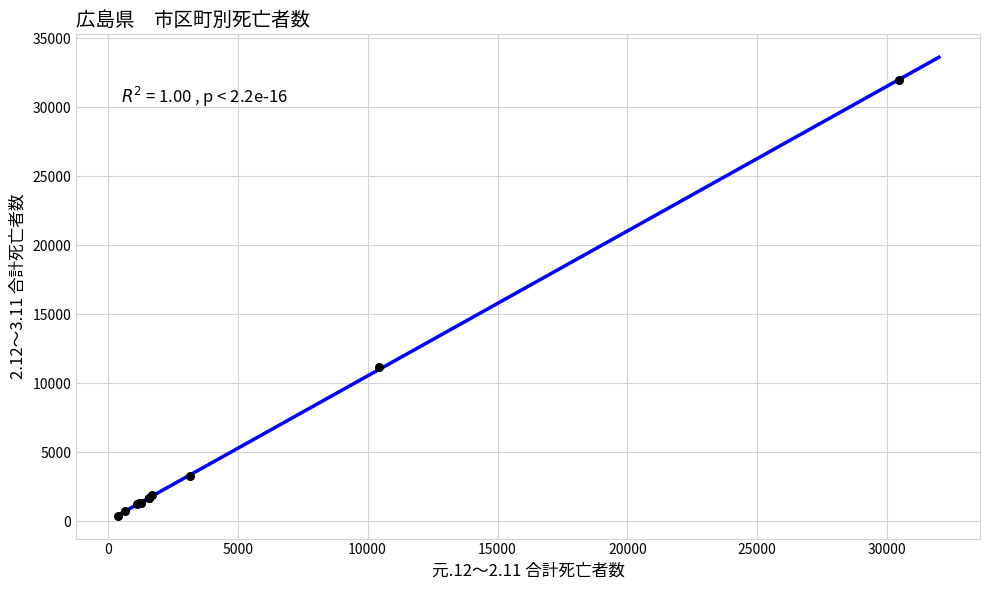

What Y value in the scatter plot is closest to 16184?

11190